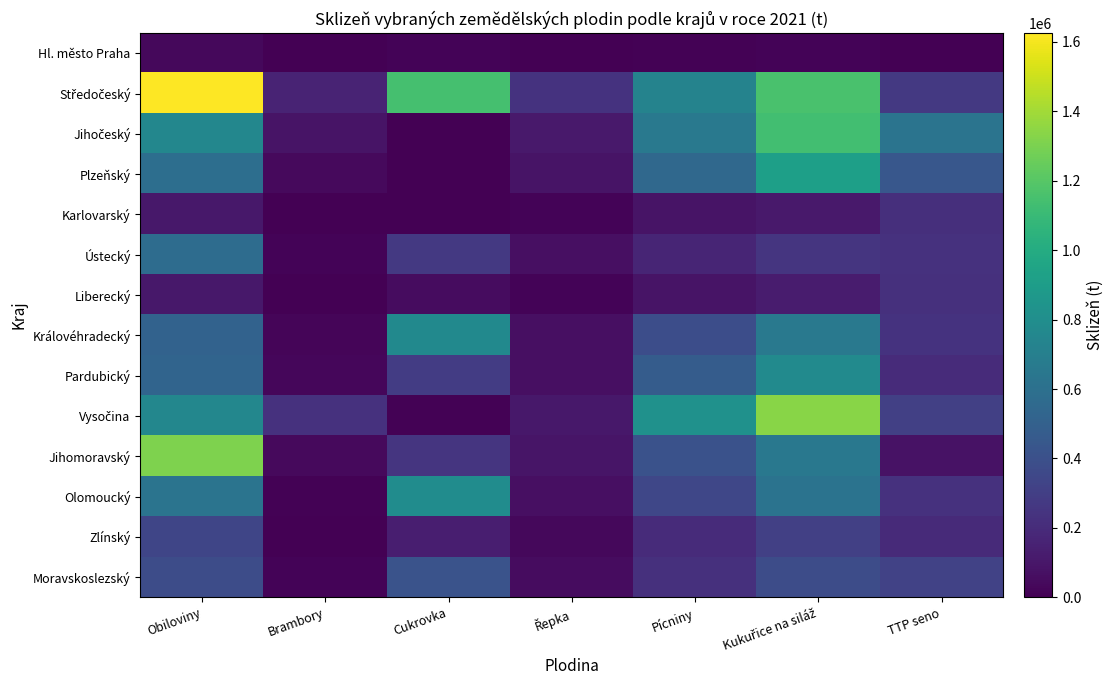

Which label corresponds to the largest value in the chart?

Obiloviny